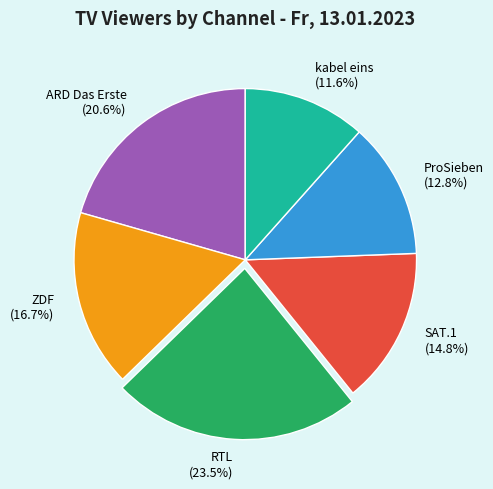

Which slice is the smallest?

kabel eins